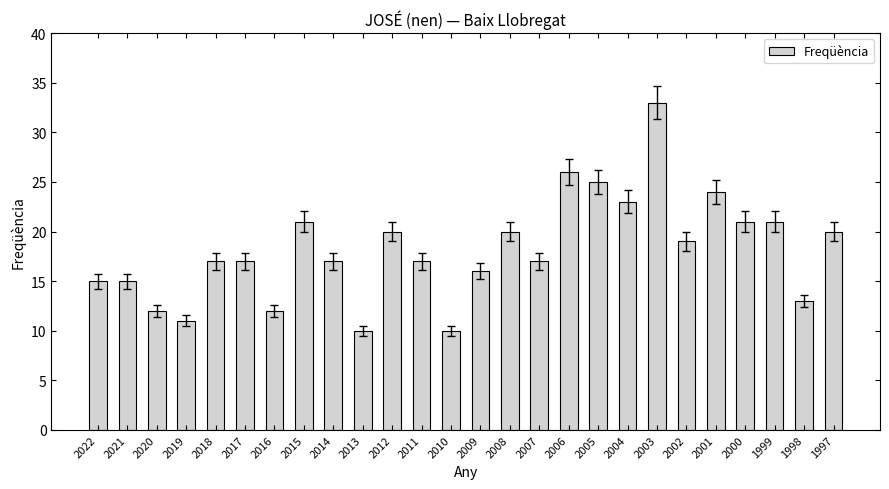

Reading left to right, extract all data points from this chart.

15	15	12	11	17	17	12	21	17	10	20	17	10	16	20	17	26	25	23	33	19	24	21	21	13	20